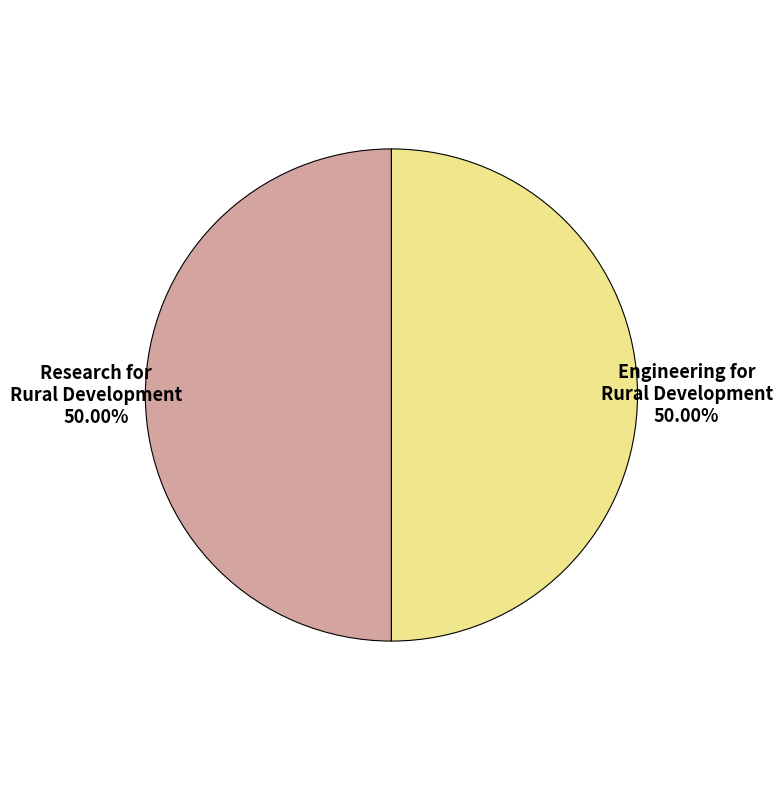

The Research for Rural Development slice represents 50% of the pie. True or false?

True